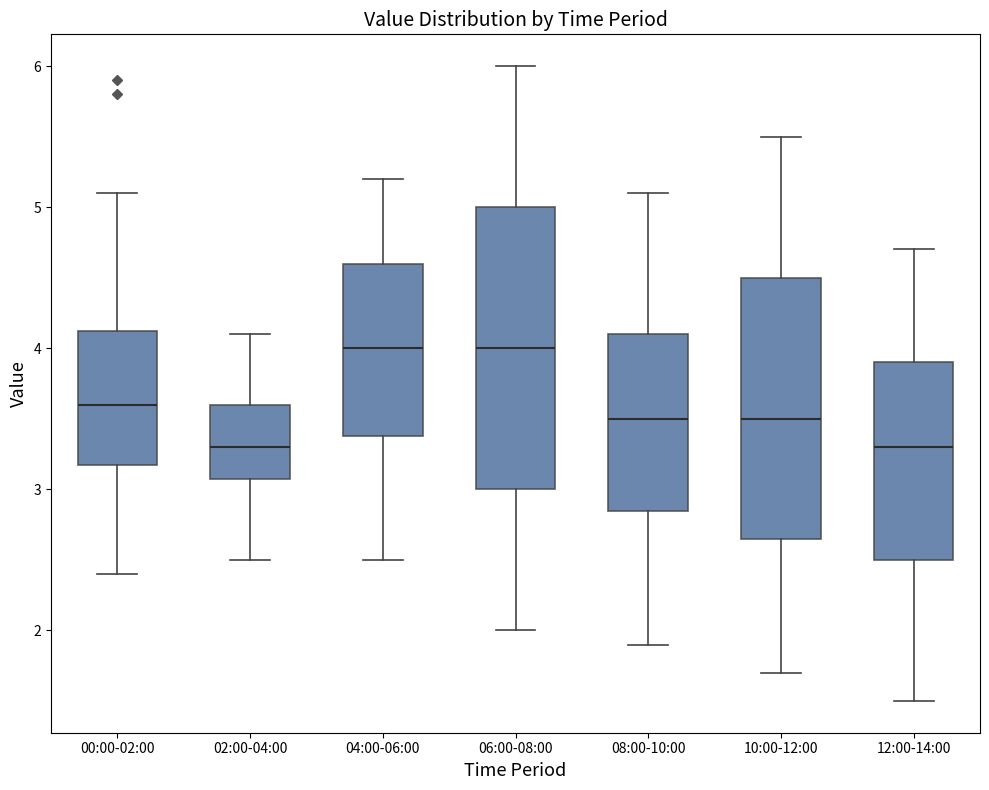

Reading left to right, read every box against the y-axis: the position of its median line, the range the box covers, and the ends of its whiskers. The values are not printed on the chart, so give them approximately, as read against the axis.

00:00-02:00: median 3.6, box 3.2 to 4.1, whiskers 2.4 to 5.1
02:00-04:00: median 3.3, box 3.1 to 3.6, whiskers 2.5 to 4.1
04:00-06:00: median 4.0, box 3.4 to 4.6, whiskers 2.5 to 5.2
06:00-08:00: median 4.0, box 3.0 to 5.0, whiskers 2.0 to 6.0
08:00-10:00: median 3.5, box 2.9 to 4.1, whiskers 1.9 to 5.1
10:00-12:00: median 3.5, box 2.7 to 4.5, whiskers 1.7 to 5.5
12:00-14:00: median 3.3, box 2.5 to 3.9, whiskers 1.5 to 4.7